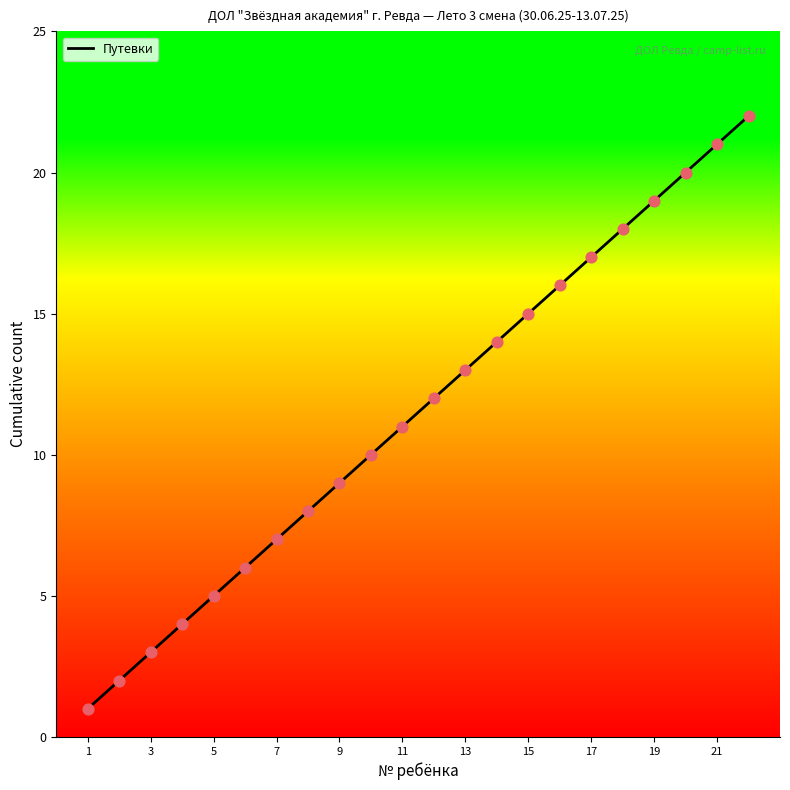

What is the difference between the maximum and minimum values?

21